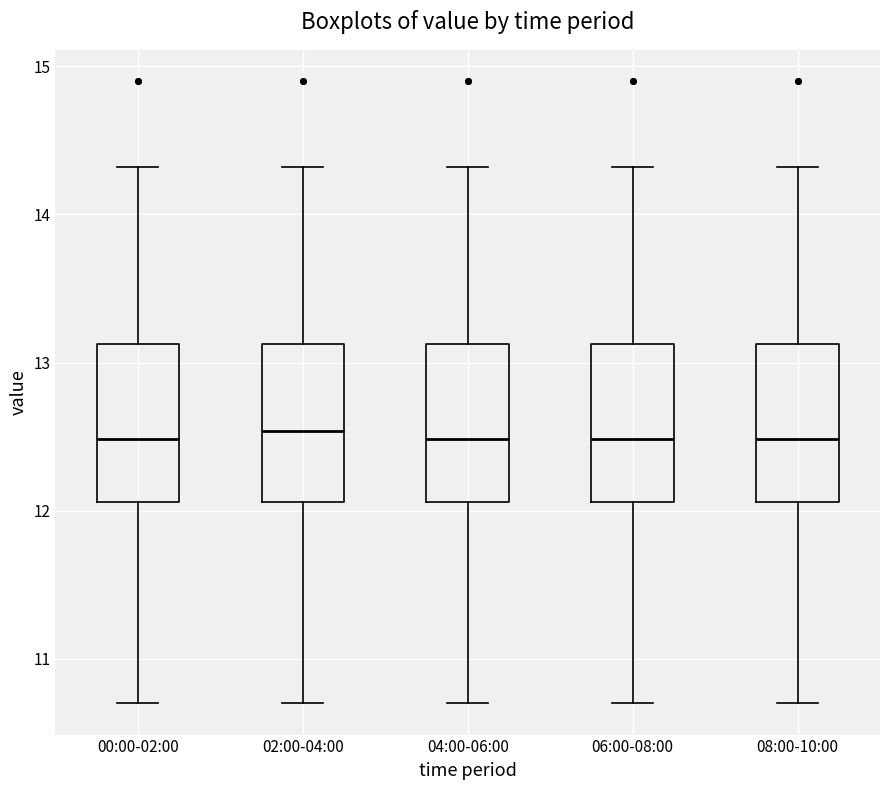

Reading left to right, read every box against the y-axis: the position of its median line, the range the box covers, and the ends of its whiskers. The values are not printed on the chart, so give them approximately, as read against the axis.

00:00-02:00: median 12.5, box 12.1 to 13.1, whiskers 10.7 to 14.3
02:00-04:00: median 12.5, box 12.1 to 13.1, whiskers 10.7 to 14.3
04:00-06:00: median 12.5, box 12.1 to 13.1, whiskers 10.7 to 14.3
06:00-08:00: median 12.5, box 12.1 to 13.1, whiskers 10.7 to 14.3
08:00-10:00: median 12.5, box 12.1 to 13.1, whiskers 10.7 to 14.3